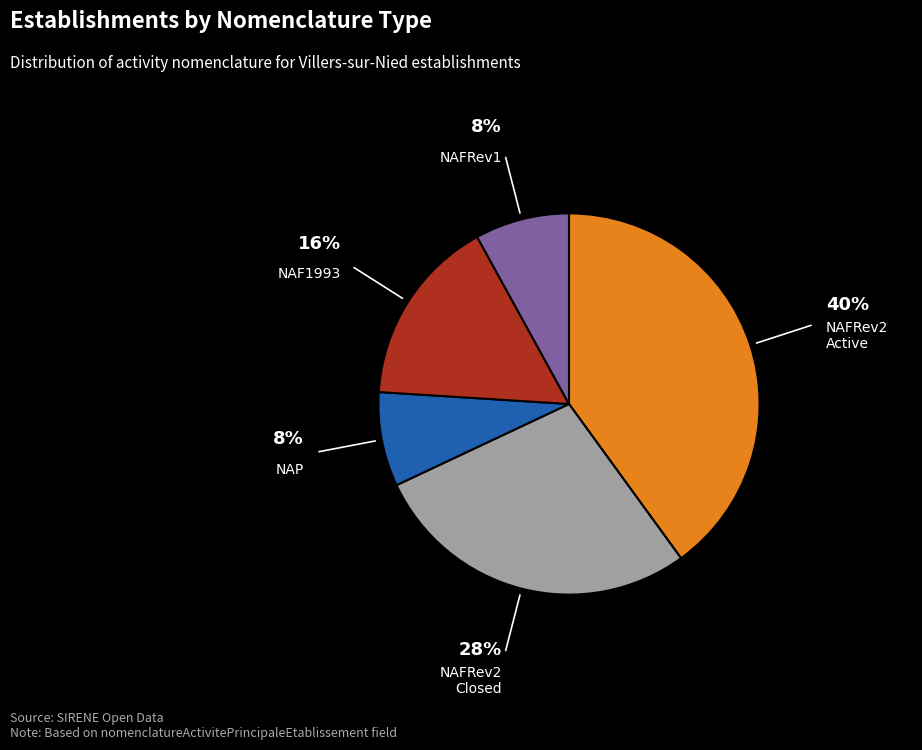

To the nearest percent, what is the difference between the largest and smallest slice percentages?

32%